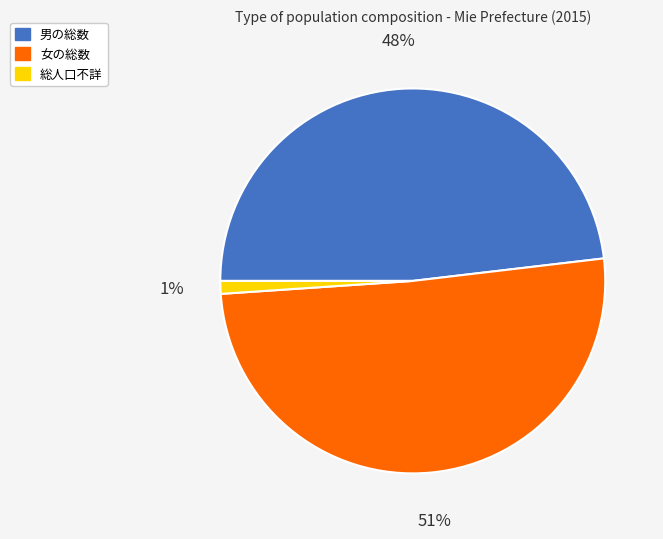

To the nearest percent, what is the average slice percentage?

33%